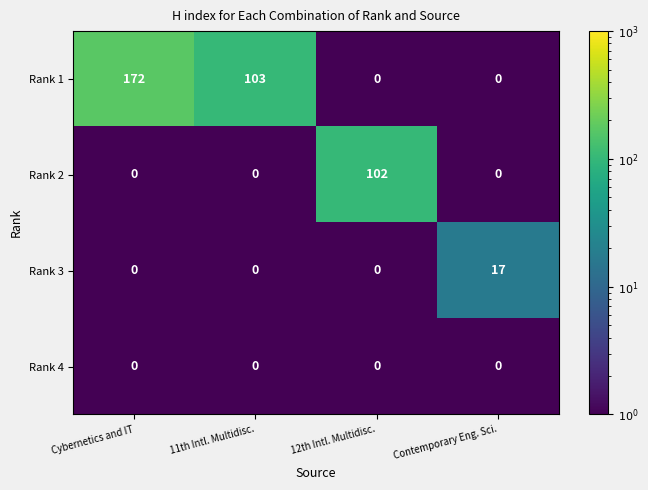

Read the Rank 3 value at Contemporary Eng. Sci., to the nearest 5.

15